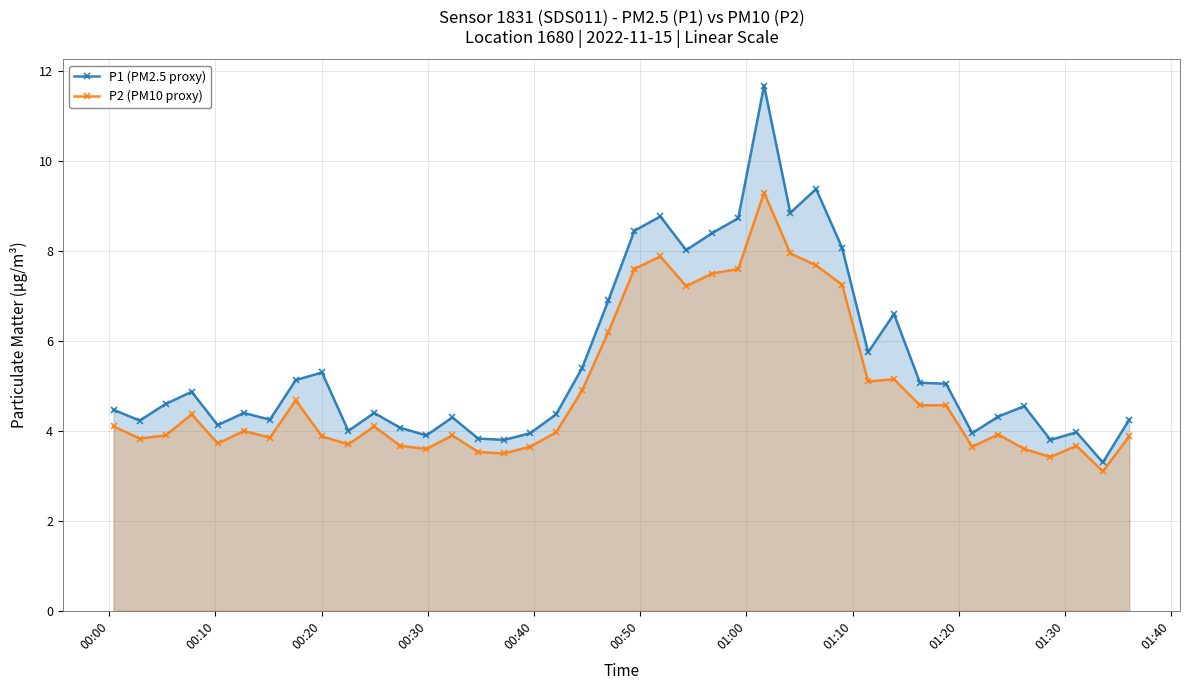

What is the highest value of the P2 (PM10 proxy) series?

9.3